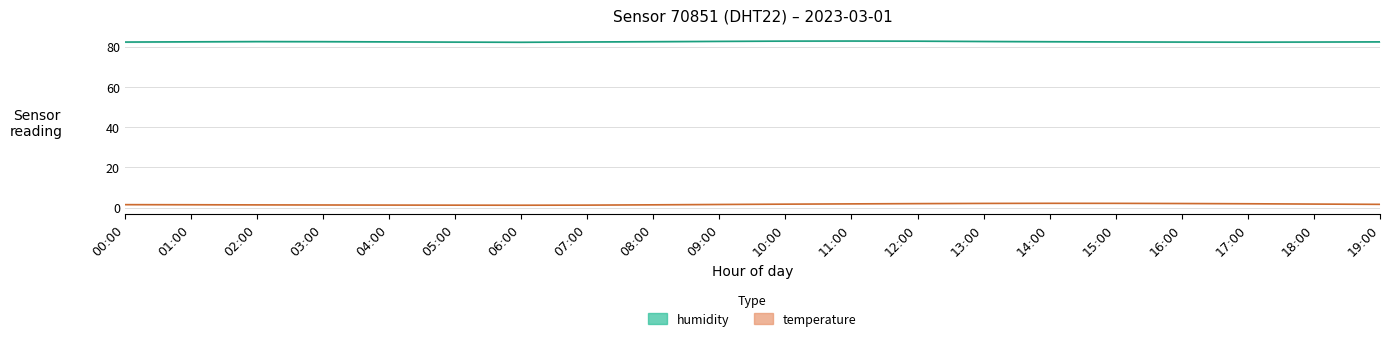

What is the average value of the humidity_lower series?

82.1